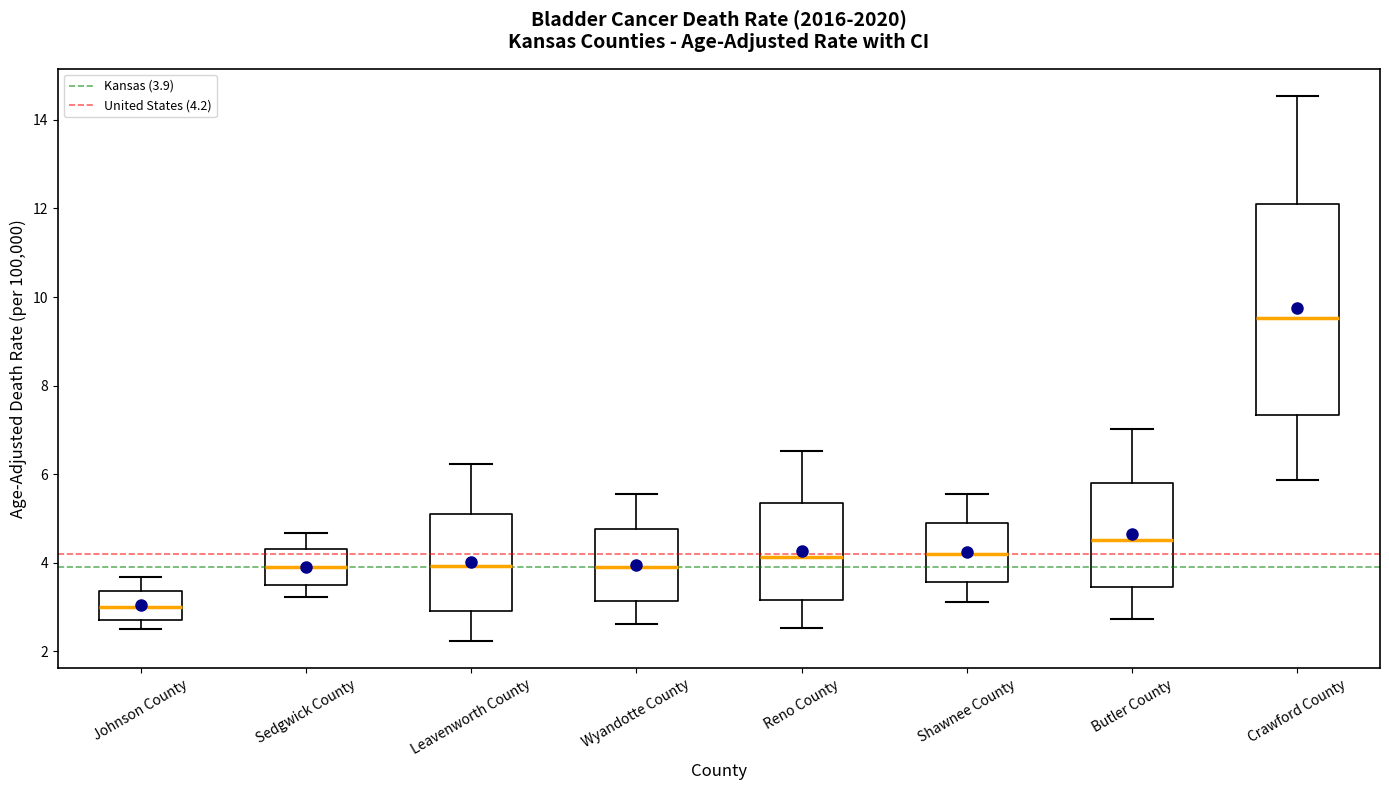

Reading left to right, transcribe this box plot: for each box, give where its median line is, the range the box spans, and where its two whiskers end, as read against the y-axis. The values are not printed on the chart, so give them approximately, as read against the axis.

Johnson County: median 3.0, box 2.8 to 3.4, whiskers 2.6 to 3.6
Sedgwick County: median 4.0, box 3.4 to 4.4, whiskers 3.2 to 4.6
Leavenworth County: median 4.0, box 3.0 to 5.2, whiskers 2.2 to 6.2
Wyandotte County: median 4.0, box 3.2 to 4.8, whiskers 2.6 to 5.6
Reno County: median 4.2, box 3.2 to 5.4, whiskers 2.6 to 6.6
Shawnee County: median 4.2, box 3.6 to 5.0, whiskers 3.2 to 5.6
Butler County: median 4.6, box 3.4 to 5.8, whiskers 2.8 to 7.0
Crawford County: median 9.6, box 7.4 to 12.2, whiskers 5.8 to 14.6